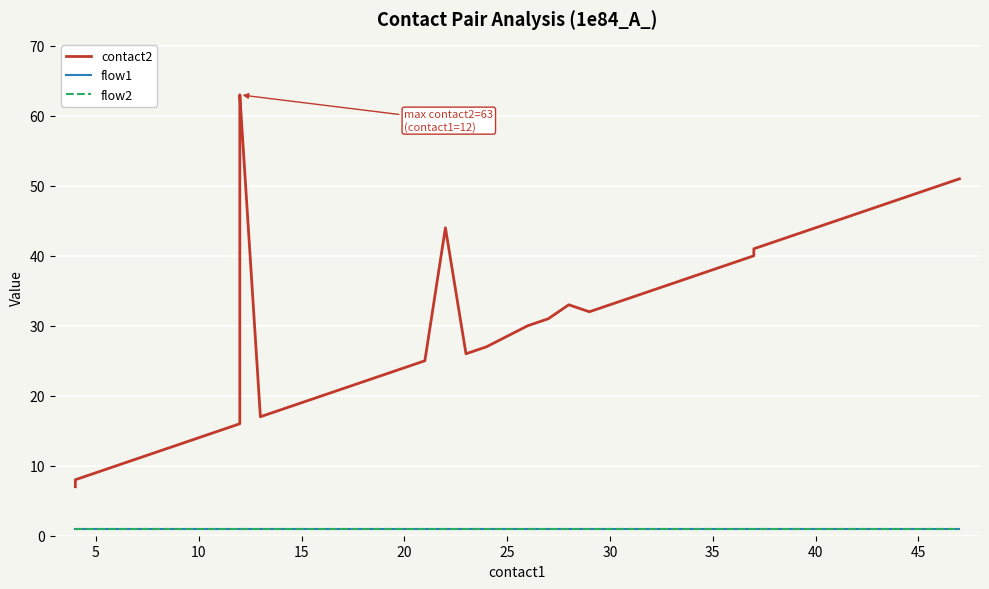

What are all the series names shown in the legend?

contact2, flow1, flow2